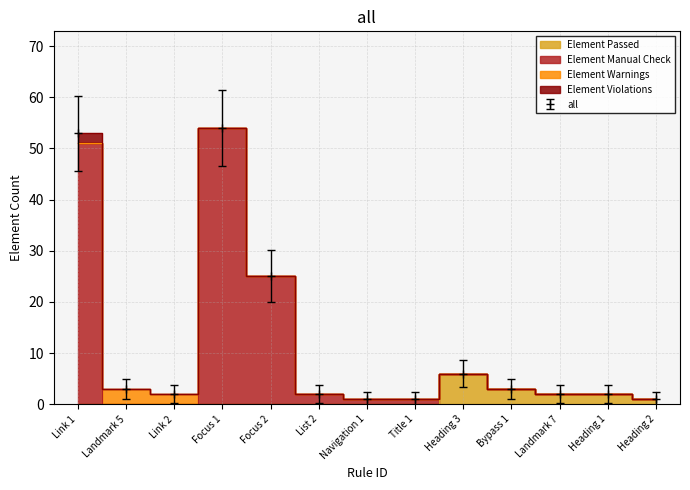

True or false: Element Manual Check and Element Passed intersect in this chart.

True